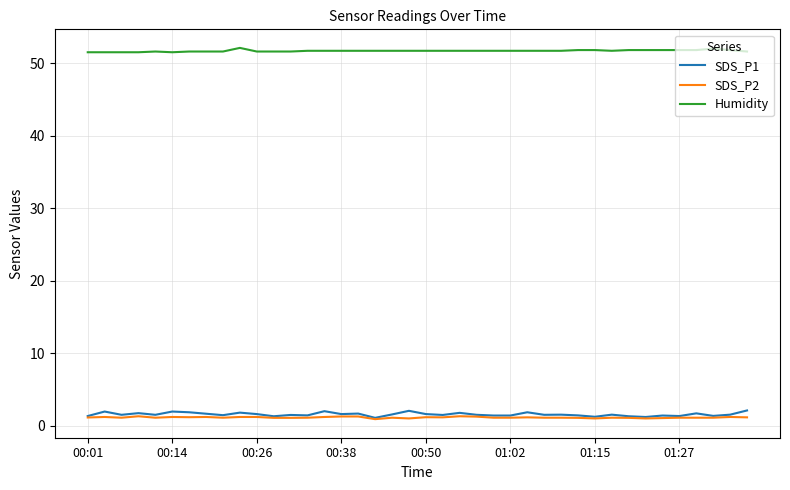

What is the maximum value shown in the chart?

52.1